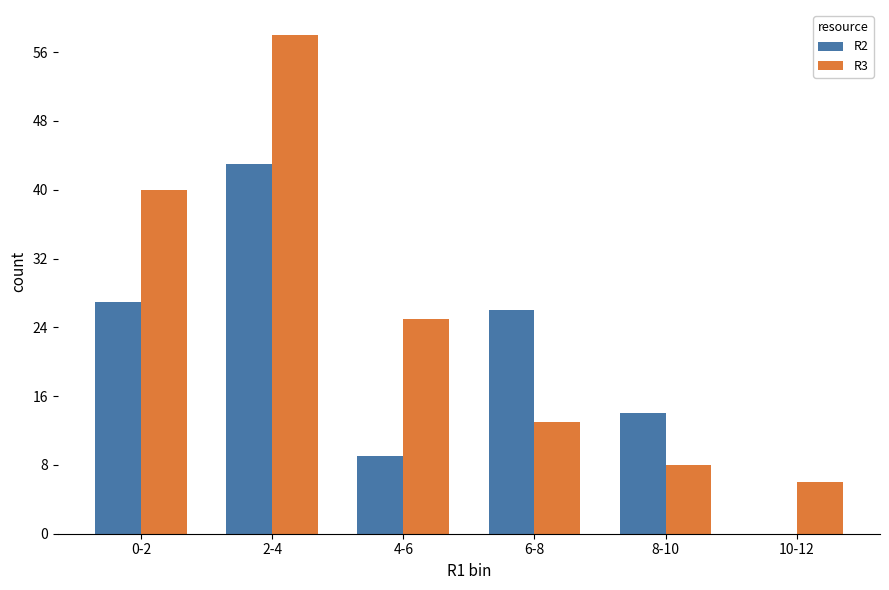

Are the bars horizontal?

No